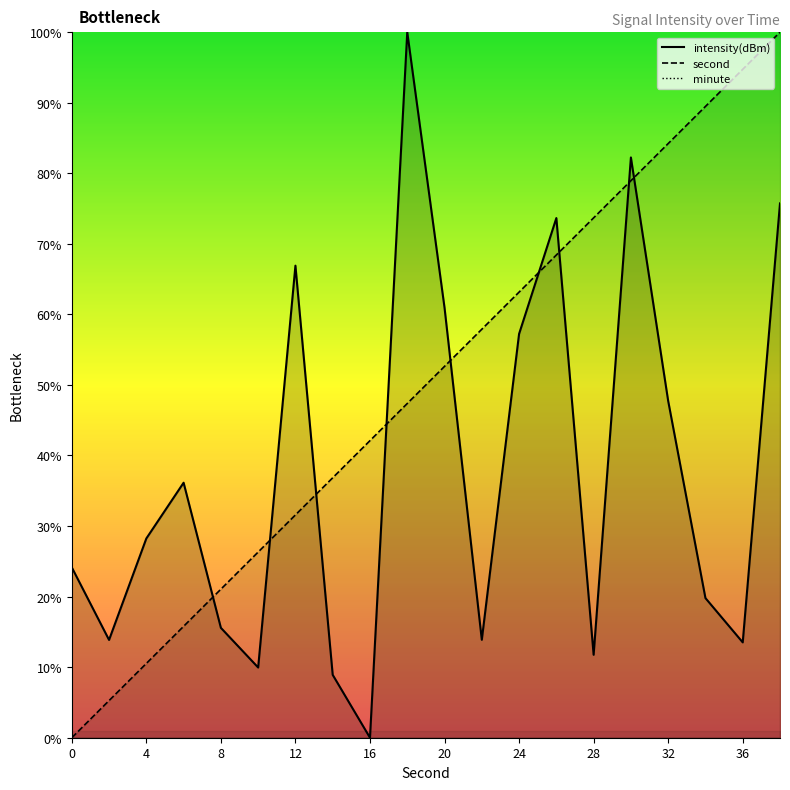

In intensity(dBm), how many points are higher than both neighbors (excluding endpoints)?

5